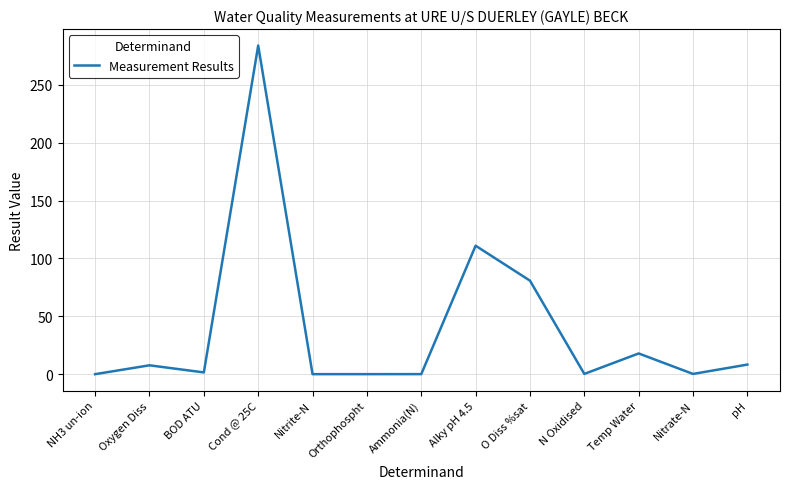

How many lines are shown in the chart?

1